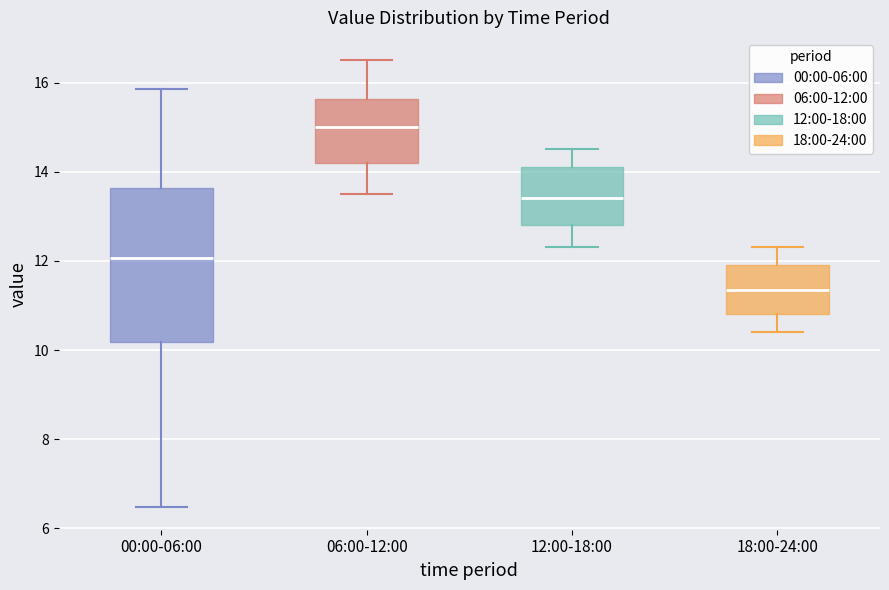

Reading left to right, transcribe this box plot: for each box, give where its median line is, the range the box spans, and where its two whiskers end, as read against the y-axis. The values are not printed on the chart, so give them approximately, as read against the axis.

00:00-06:00: median 12.0, box 10.2 to 13.6, whiskers 6.4 to 15.8
06:00-12:00: median 15.0, box 14.2 to 15.6, whiskers 13.6 to 16.6
12:00-18:00: median 13.4, box 12.8 to 14.2, whiskers 12.4 to 14.6
18:00-24:00: median 11.4, box 10.8 to 12.0, whiskers 10.4 to 12.4